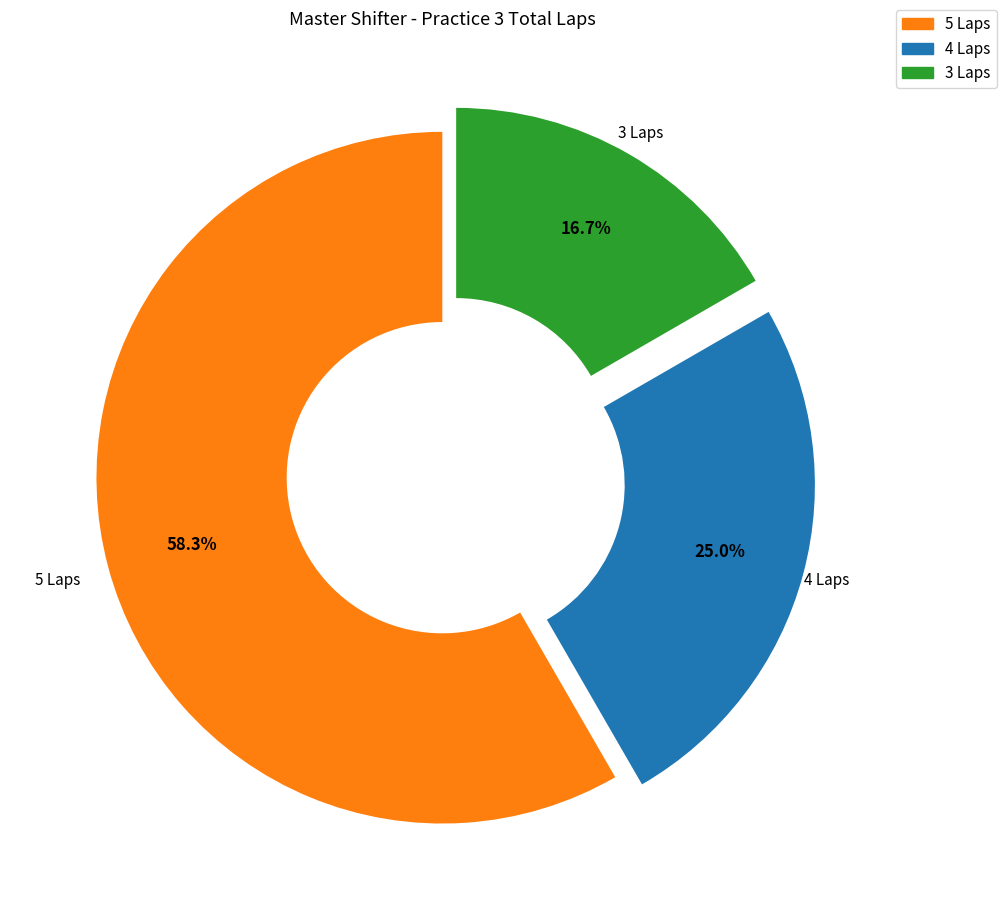

Is there any slice that represents more than half of the pie?

Yes